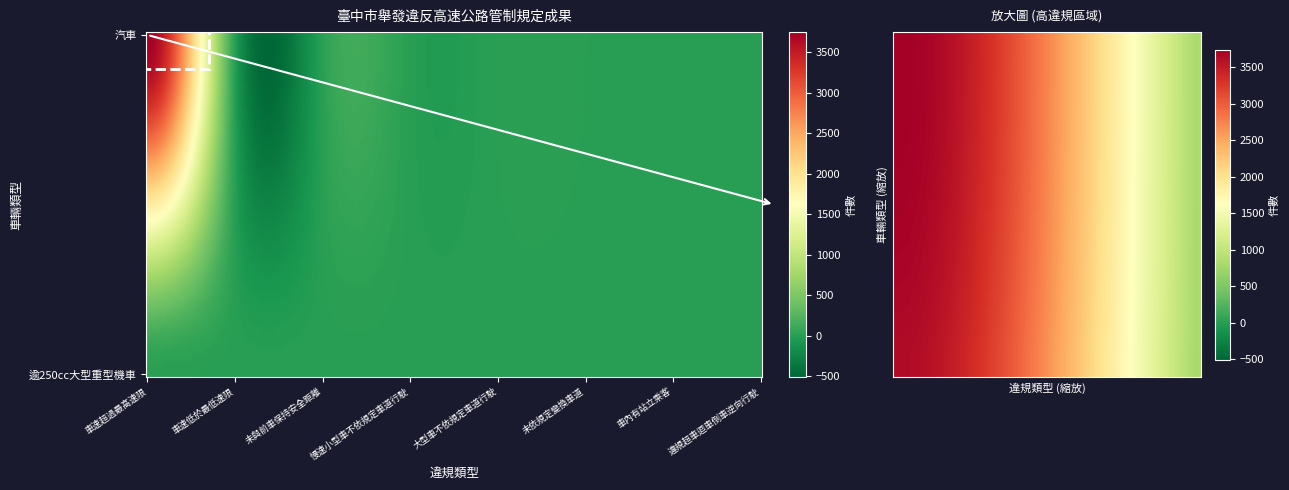

Which series has the widest spread of values?

汽車